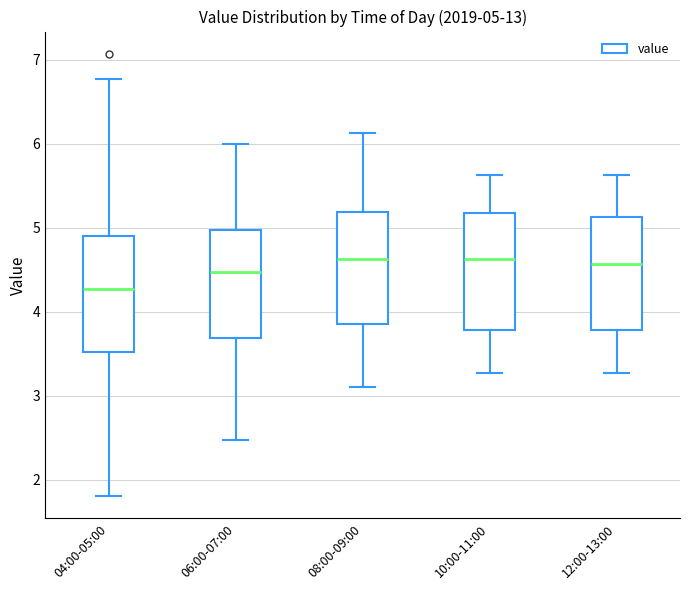

Which box has the lowest median line?

04:00-05:00